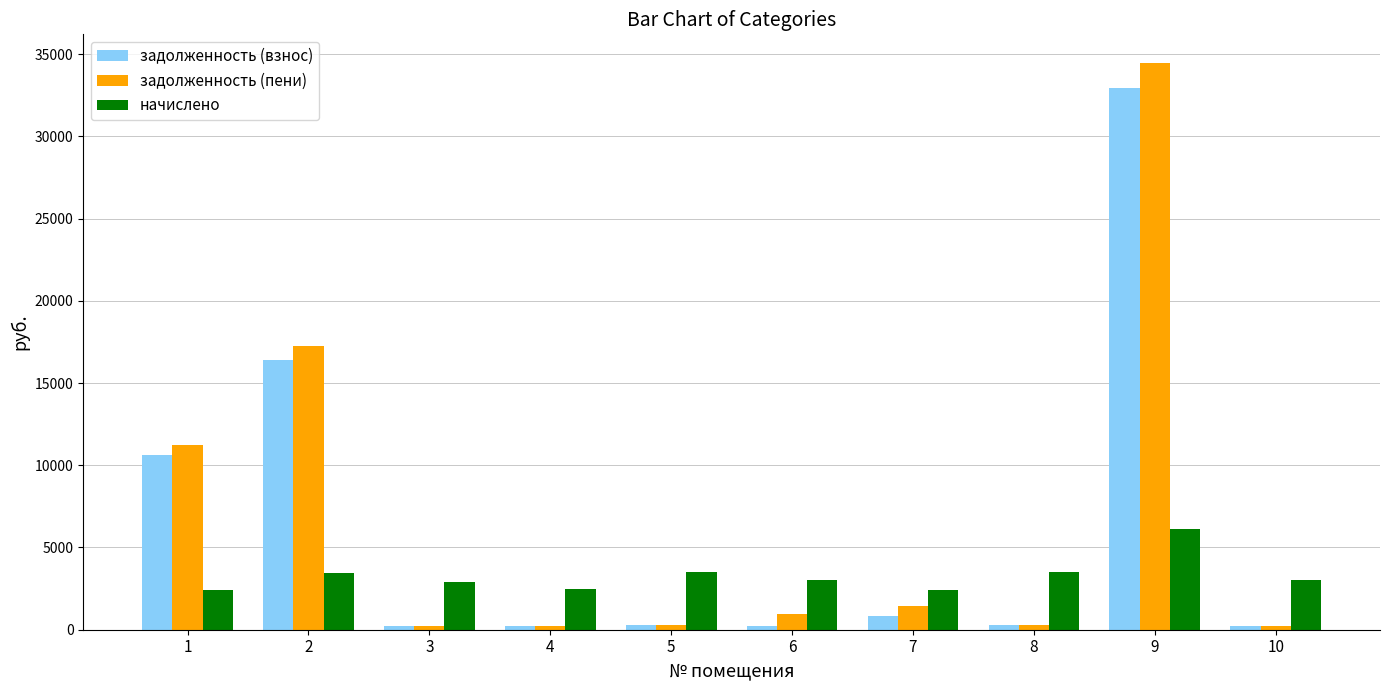

List the series in order of their peak value, highest first.

задолженность (пени), задолженность (взнос), начислено